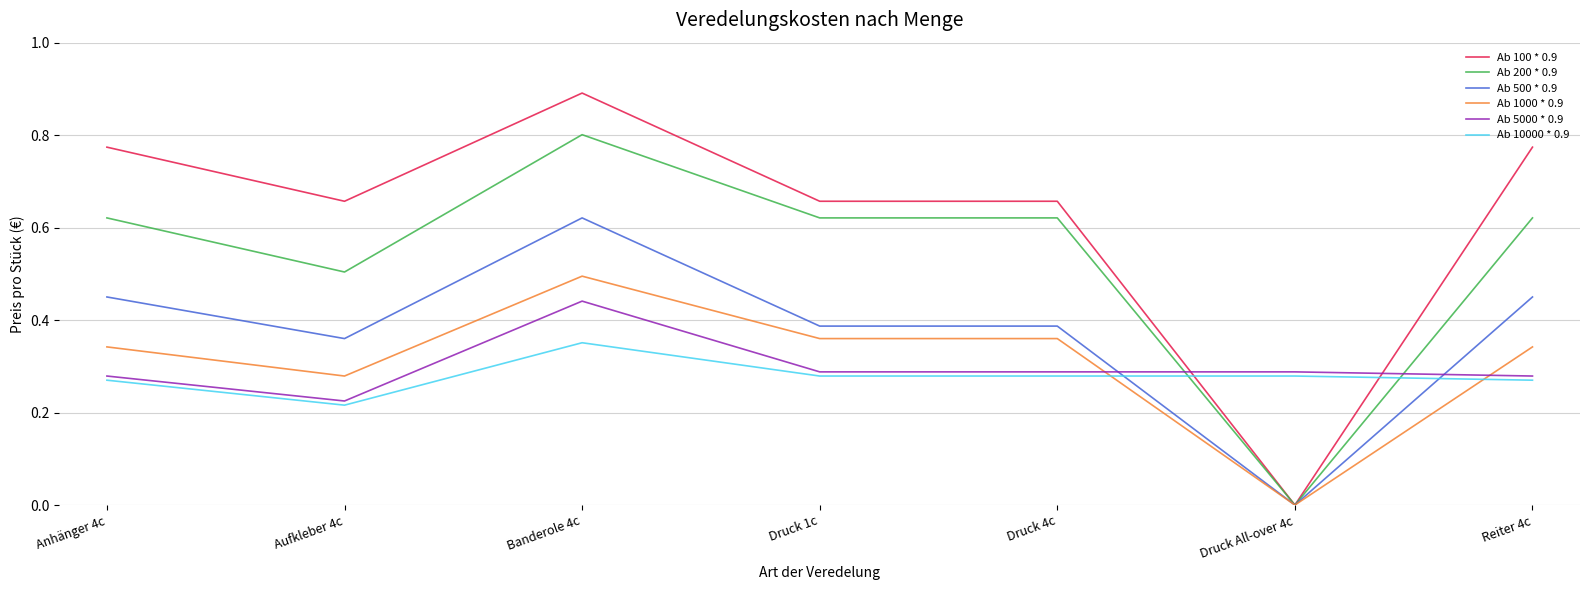

Which category has the highest value in the Ab 5000 * 0.9 series?

Banderole 4c